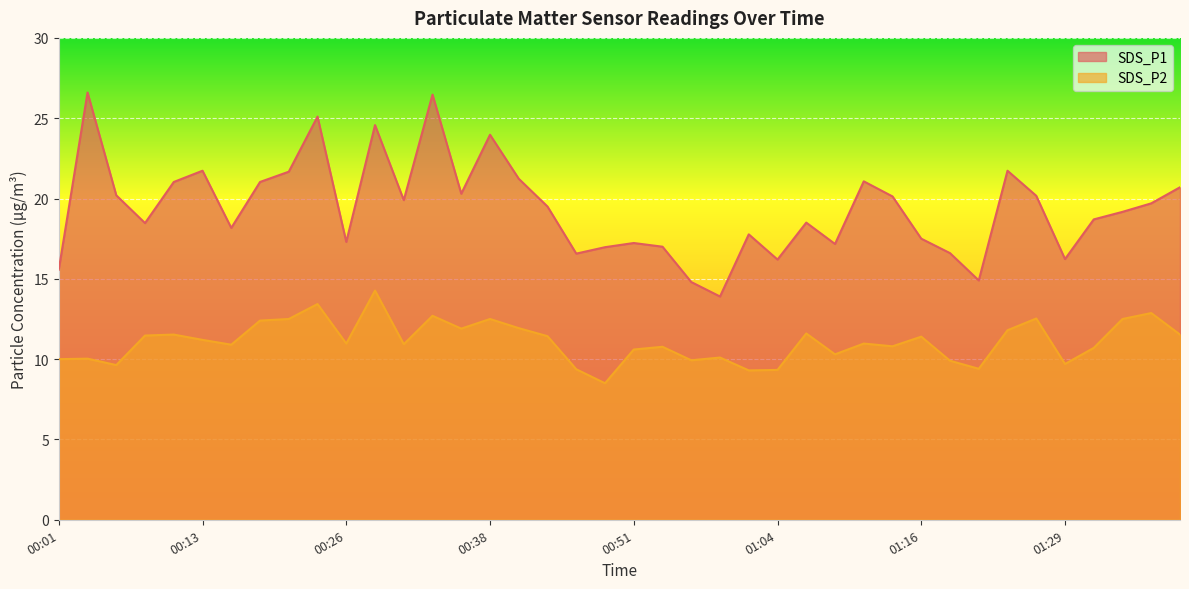

Does the chart display data point markers on the line(s)?

No